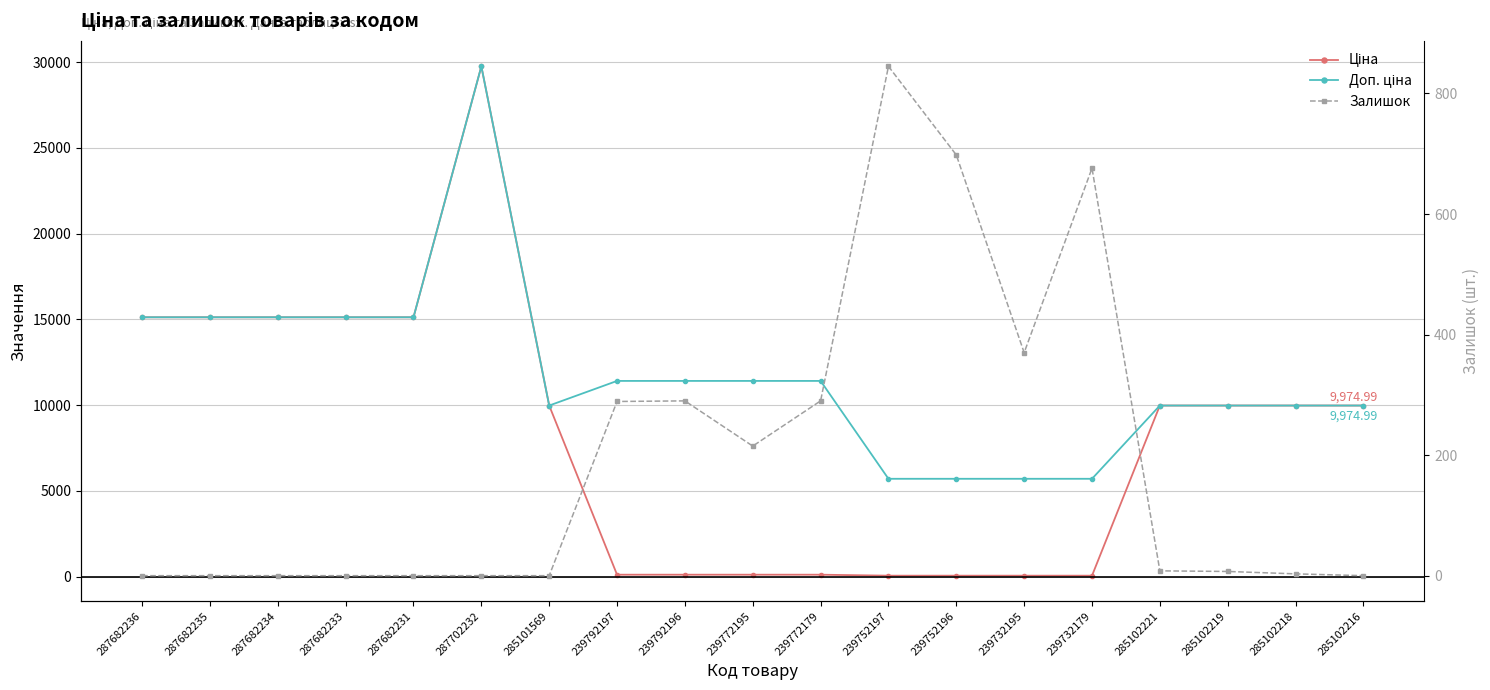

Reading right to left, list all the values displayed in this chart.

Ціна: 285102216=9975.0	285102218=9975.0	285102219=9975.0	285102221=9975.0	239732179=57.0	239732195=57.0	239752196=57.0	239752197=57.0	239772179=114.1	239772195=114.1	239792196=114.1	239792197=114.1	285101569=9975.0	287702232=29747.2	287682231=15120.0	287682233=15120.0	287682234=15120.0	287682235=15120.0	287682236=15120.0
Доп. ціна: 285102216=9975.0	285102218=9975.0	285102219=9975.0	285102221=9975.0	239732179=5705.0	239732195=5705.0	239752196=5705.0	239752197=5705.0	239772179=11410.0	239772195=11410.0	239792196=11410.0	239792197=11410.0	285101569=9975.0	287702232=29747.2	287682231=15120.0	287682233=15120.0	287682234=15120.0	287682235=15120.0	287682236=15120.0
Залишок: 285102216=0.0	285102218=3.0	285102219=7.0	285102221=8.0	239732179=676.0	239732195=370.0	239752196=698.0	239752197=845.0	239772179=290.0	239772195=215.0	239792196=290.0	239792197=289.0	285101569=0.0	287702232=0.0	287682231=0.0	287682233=0.0	287682234=0.0	287682235=0.0	287682236=0.0